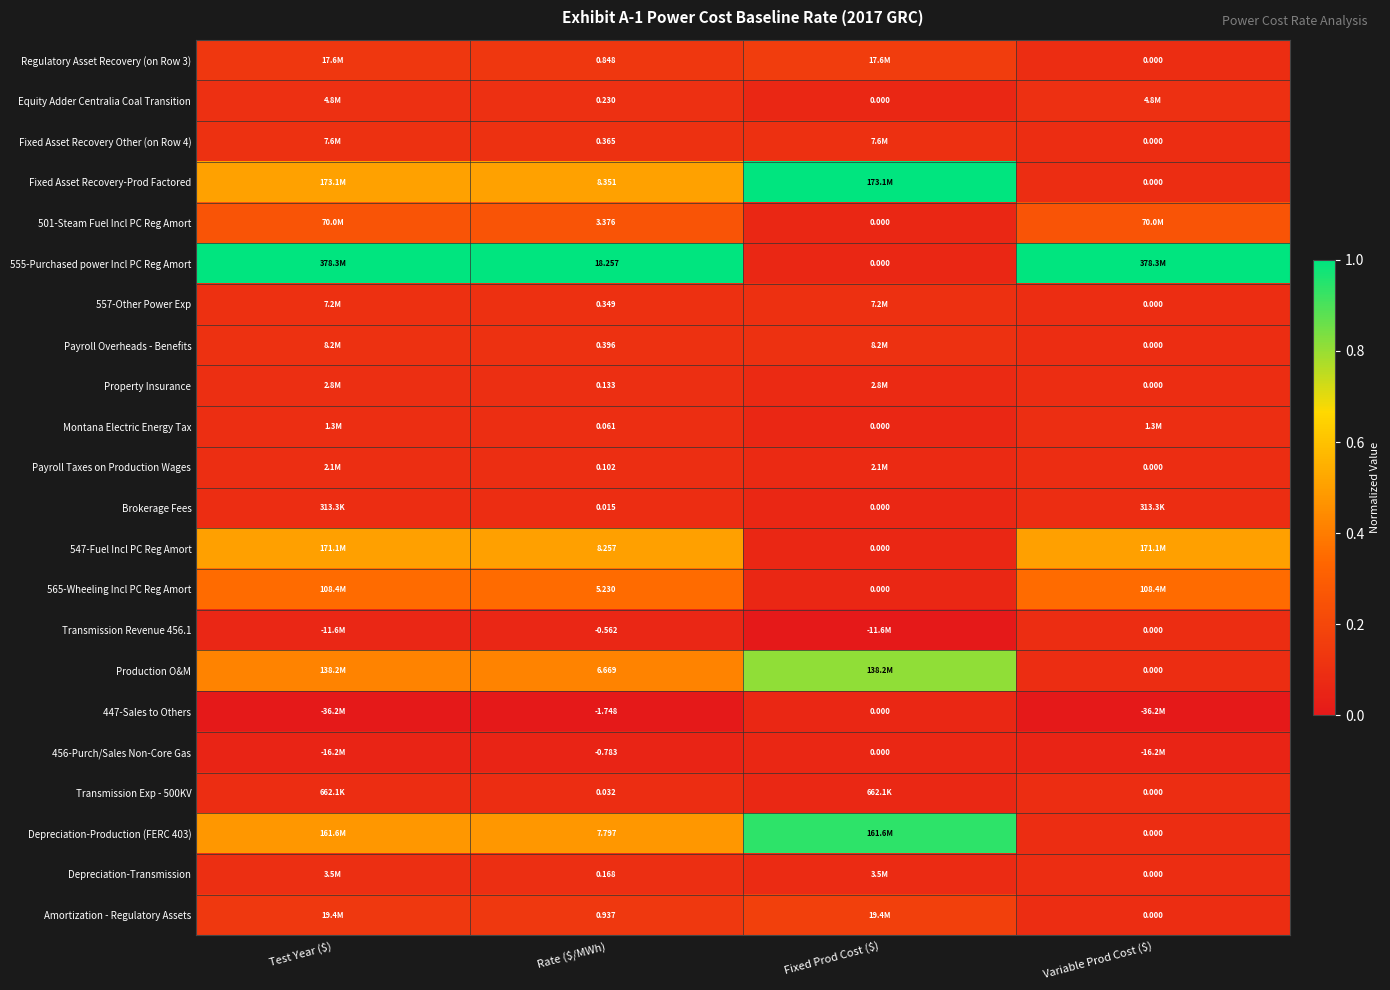

How many Transmission Exp - 500KV values are between 0 and 1?

4